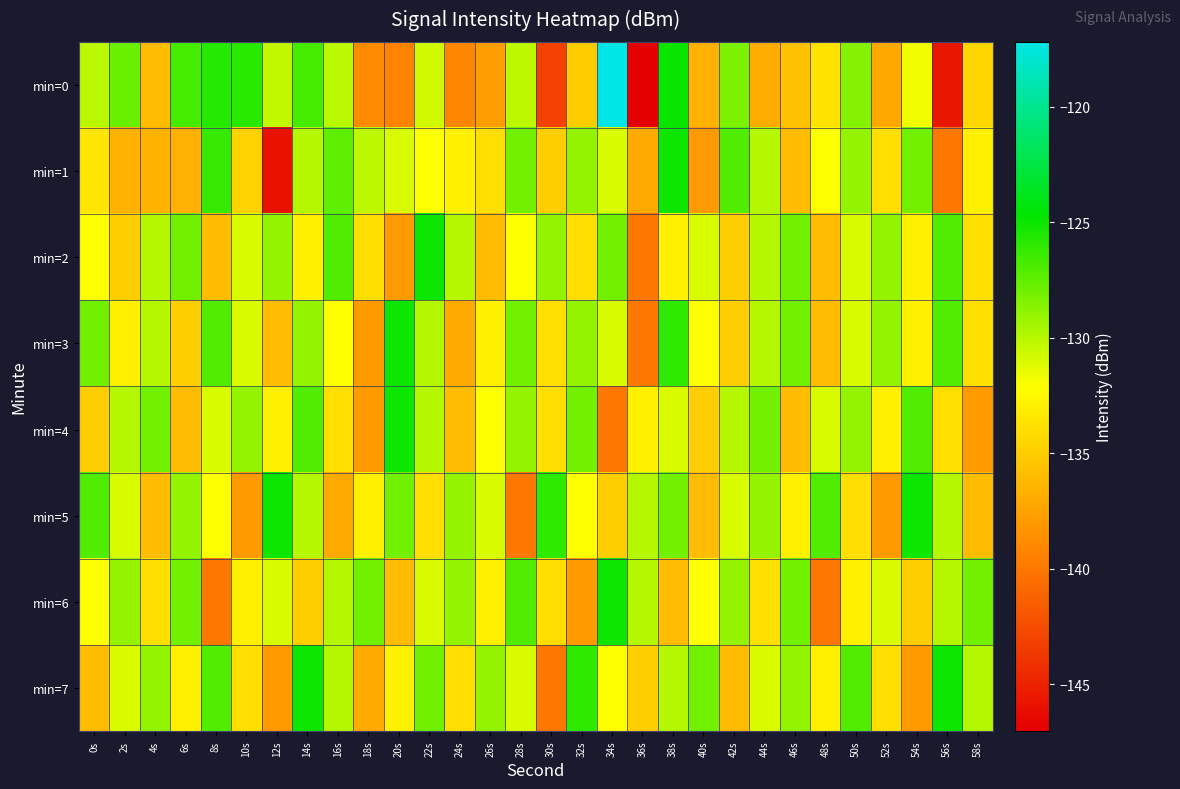

What is the difference between the highest and lowest values at 26s?

8.8